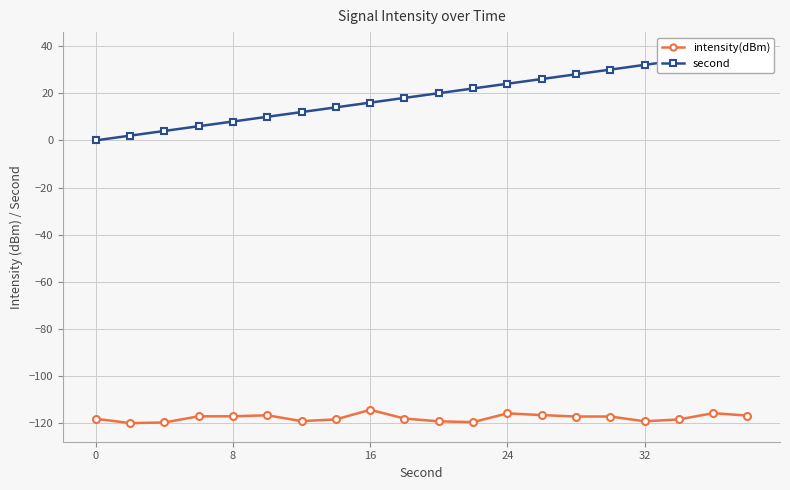

Rank the series by their average value, from lowest to highest.

intensity(dBm), second